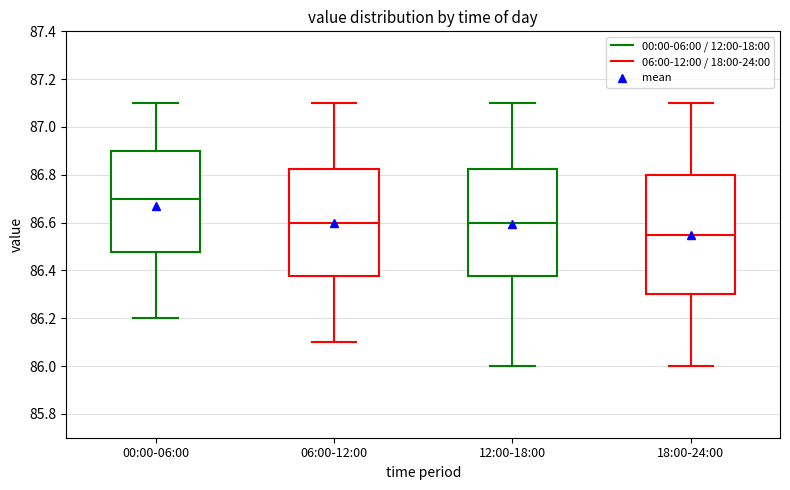

Reading left to right, read every box against the y-axis: the position of its median line, the range the box covers, and the ends of its whiskers. The values are not printed on the chart, so give them approximately, as read against the axis.

00:00-06:00: median 86.70, box 86.48 to 86.90, whiskers 86.20 to 87.10
06:00-12:00: median 86.60, box 86.38 to 86.82, whiskers 86.10 to 87.10
12:00-18:00: median 86.60, box 86.38 to 86.82, whiskers 86.00 to 87.10
18:00-24:00: median 86.56, box 86.30 to 86.80, whiskers 86.00 to 87.10